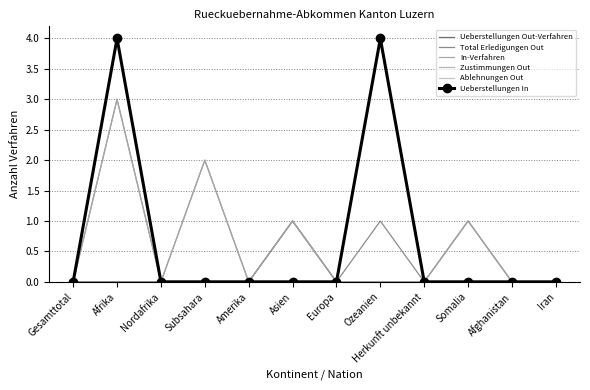

What are all the series names shown in the legend?

Ueberstellungen Out-Verfahren, Total Erledigungen Out, In-Verfahren, Zustimmungen Out, Ablehnungen Out, Ueberstellungen In